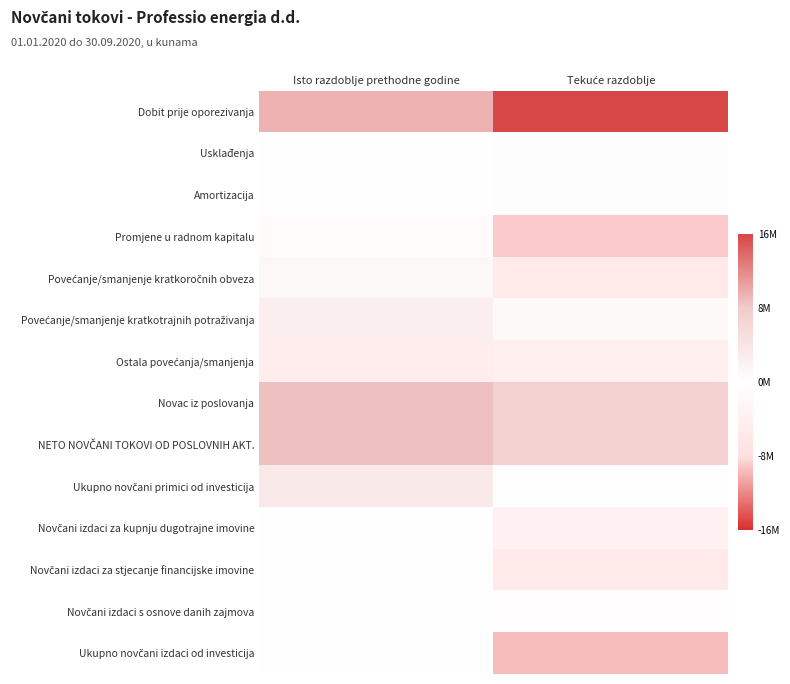

How many series are shown in this chart?

14